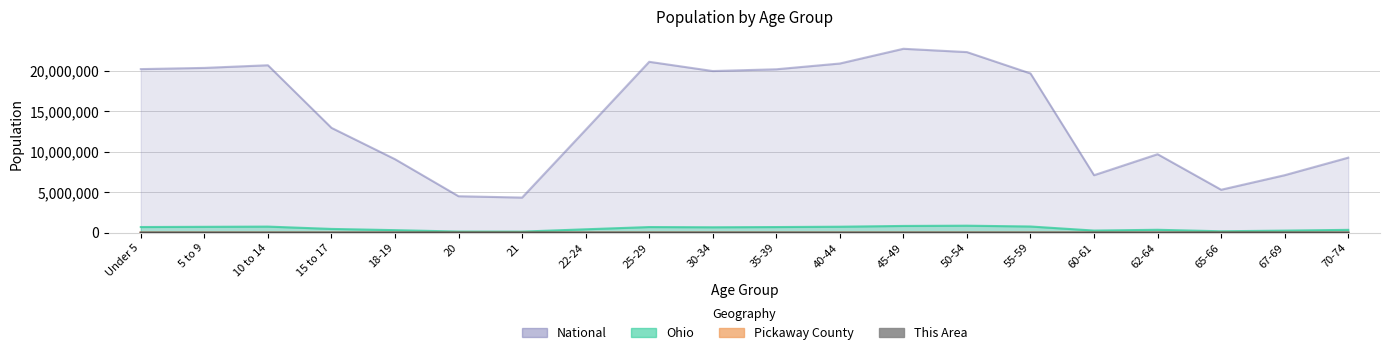

Reading left to right, what are all the values shown in this chart?

This Area: Under 5=136.0	5 to 9=120.0	10 to 14=96.0	15 to 17=82.0	18-19=66.0	20=26.0	21=21.0	22-24=89.0	25-29=122.0	30-34=141.0	35-39=110.0	40-44=103.0	45-49=117.0	50-54=143.0	55-59=93.0	60-61=39.0	62-64=63.0	65-66=29.0	67-69=55.0	70-74=57.0
Pickaway County: Under 5=3227.0	5 to 9=3624.0	10 to 14=3856.0	15 to 17=2450.0	18-19=1529.0	20=657.0	21=623.0	22-24=2011.0	25-29=3441.0	30-34=3779.0	35-39=3992.0	40-44=4142.0	45-49=4315.0	50-54=4197.0	55-59=3578.0	60-61=1233.0	62-64=1888.0	65-66=934.0	67-69=1391.0	70-74=1843.0
Ohio: Under 5=720856.0	5 to 9=747889.0	10 to 14=774699.0	15 to 17=487307.0	18-19=336375.0	20=163986.0	21=157045.0	22-24=442085.0	25-29=718630.0	30-34=691329.0	35-39=718462.0	40-44=761369.0	45-49=855134.0	50-54=887057.0	55-59=786857.0	60-61=284403.0	62-64=381006.0	65-66=198333.0	67-69=280531.0	70-74=371370.0
National: Under 5=20201362.0	5 to 9=20348657.0	10 to 14=20677194.0	15 to 17=12954254.0	18-19=9086089.0	20=4519129.0	21=4354294.0	22-24=12712576.0	25-29=21101849.0	30-34=19962099.0	35-39=20179642.0	40-44=20890964.0	45-49=22708591.0	50-54=22298125.0	55-59=19664805.0	60-61=7113727.0	62-64=9704197.0	65-66=5319902.0	67-69=7115361.0	70-74=9278166.0